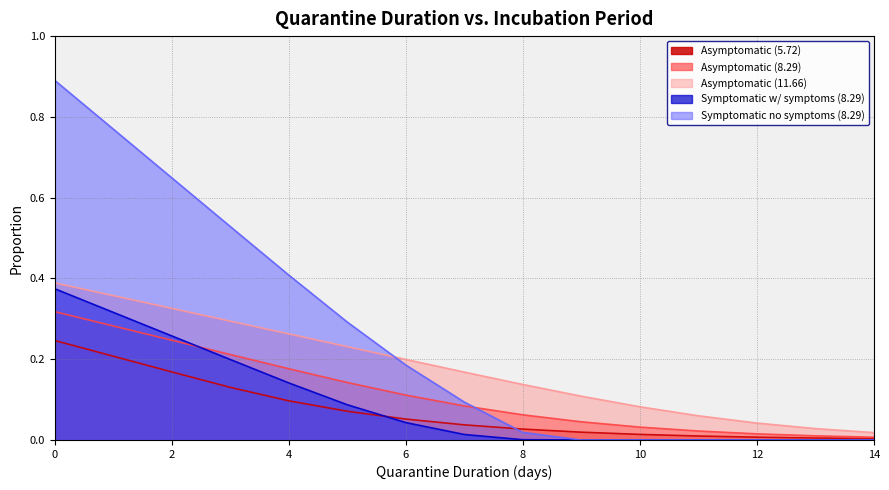

After their last crossing, which series has the higher values: Asymptomatic (8.29) or Symptomatic w/ symptoms (8.29)?

Asymptomatic (8.29)